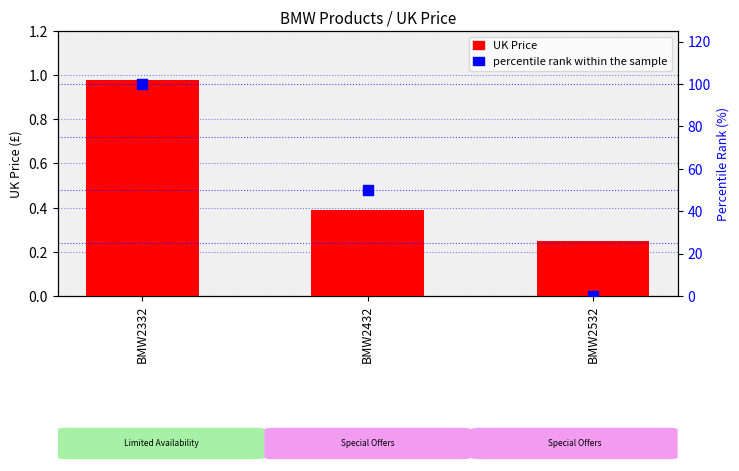

Which series contains the highest Y value?

percentile rank within the sample